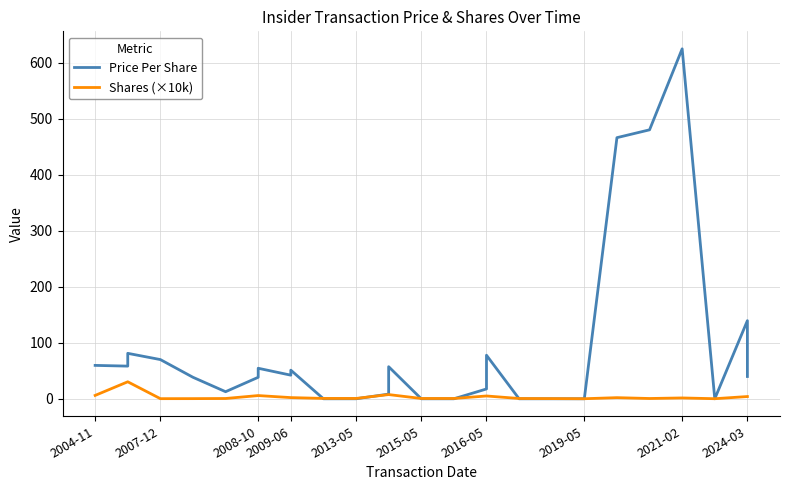

Does the chart display data point markers on the line(s)?

No